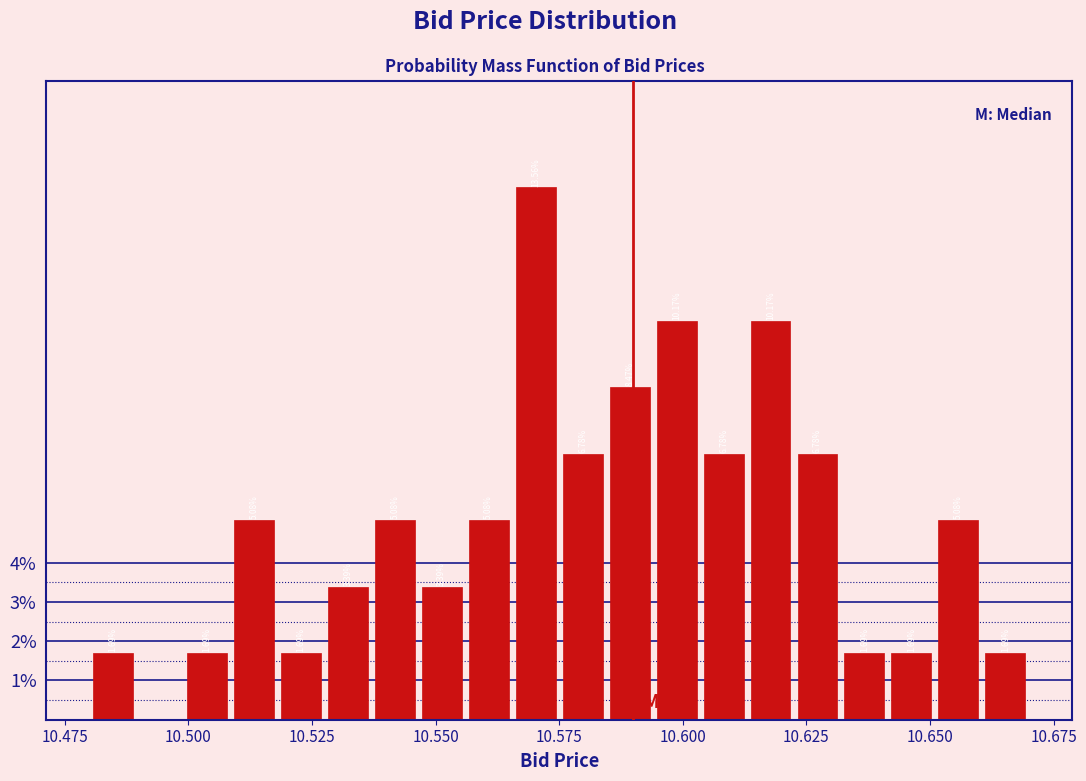

Around what value on the x-axis is the tallest bar? Give the approximate position of its centre, as read against the axis.

10.570